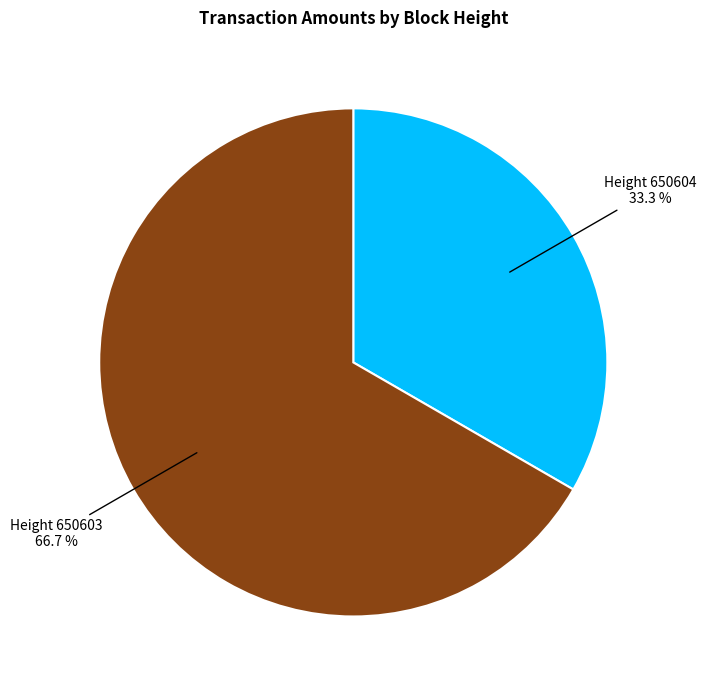

Does any single category account for the majority?

Yes